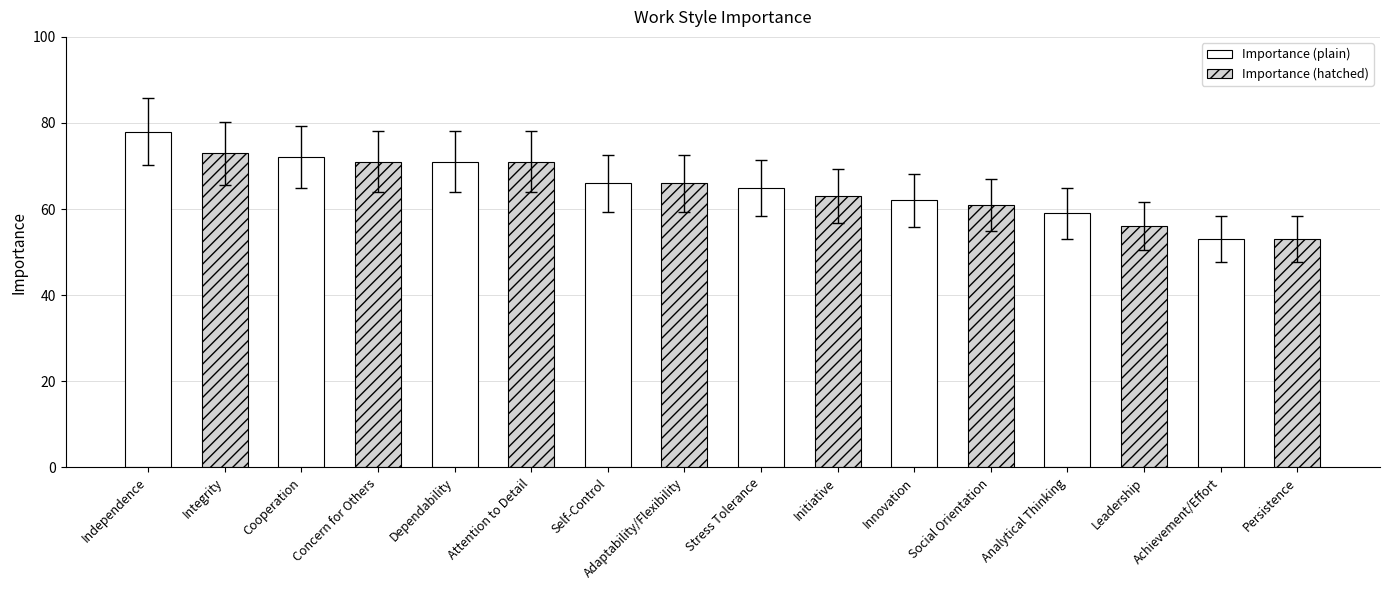

What is the sum of all values?

1040